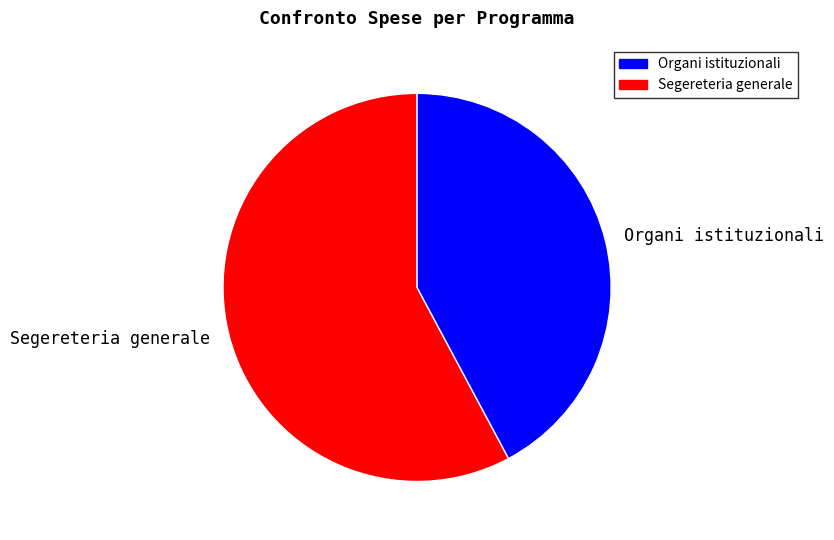

Is the sum of Segereteria generale and Organi istituzionali greater than half?

Yes